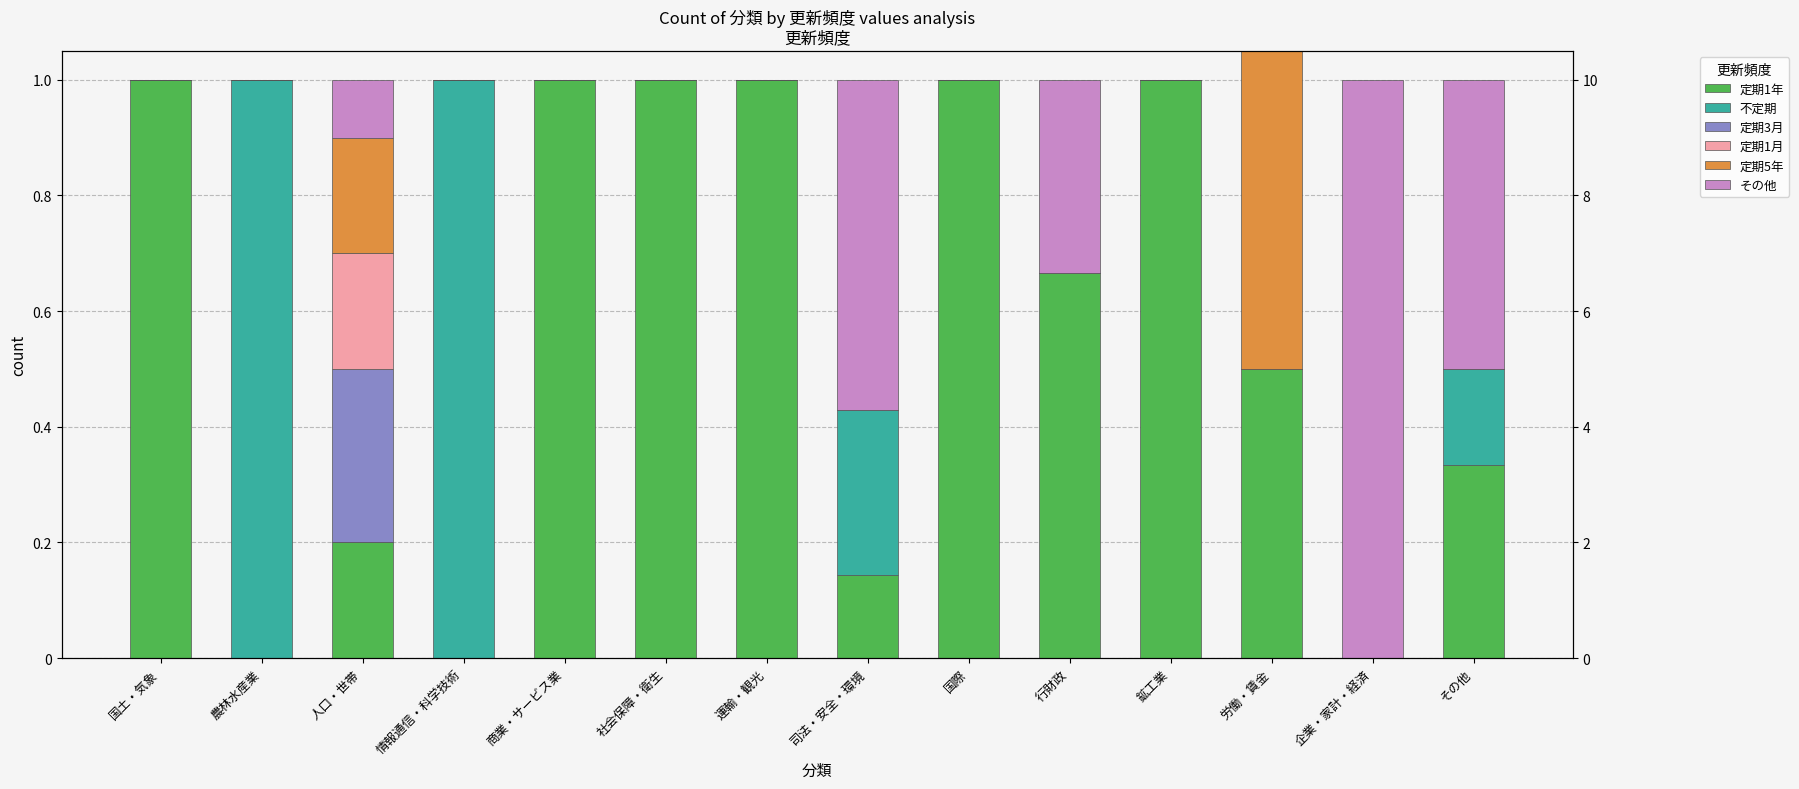

How many groups of bars are there?

14